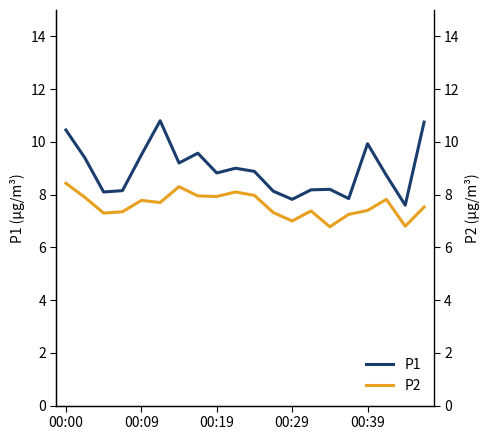

What is the highest value of the P2 series?

8.4